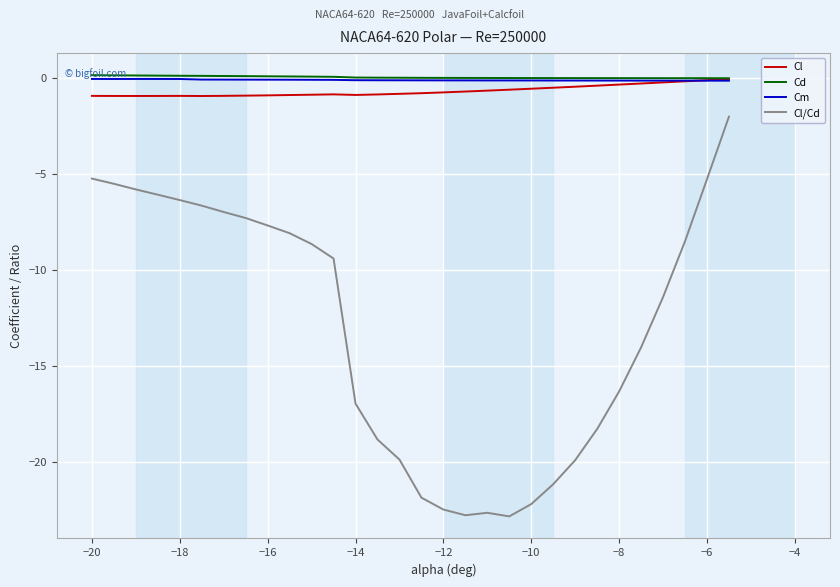

How many lines are shown in the chart?

4